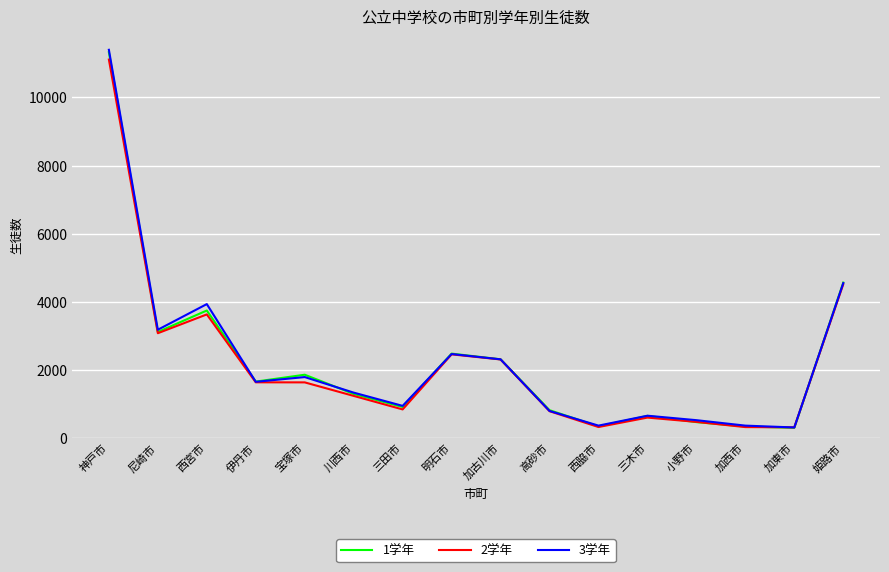

What is the total value across all series at 明石市?

7400